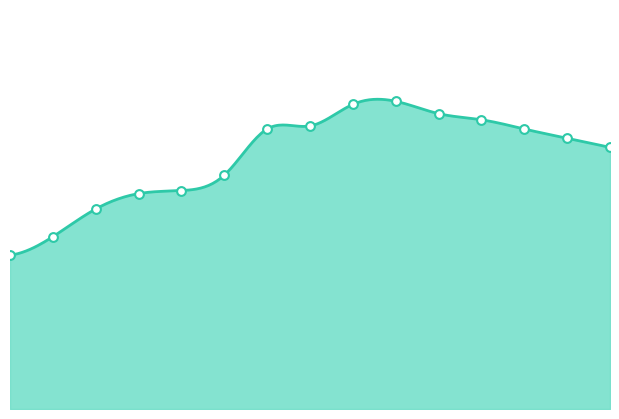

What is the ratio of the value at 03:32 to the value at 01:47?

1.0